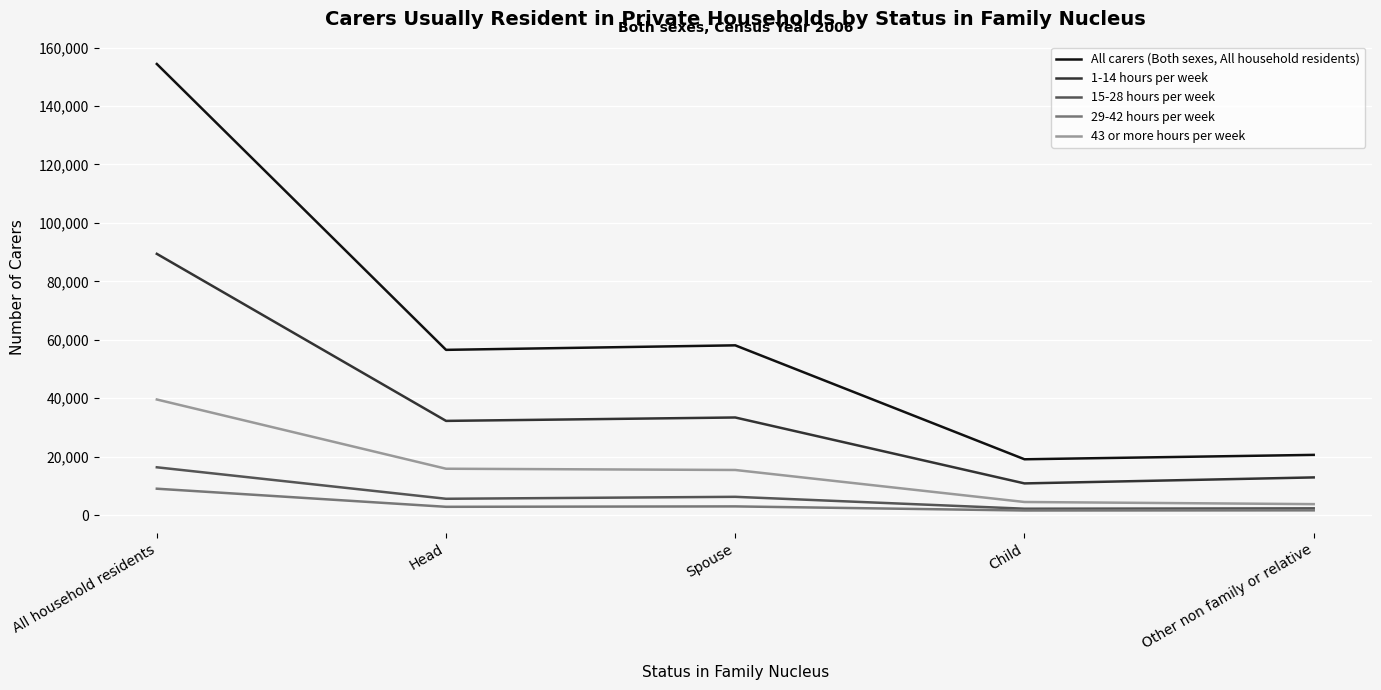

Between All household residents and Child, which series saw the biggest shift?

All carers (Both sexes, All household residents)